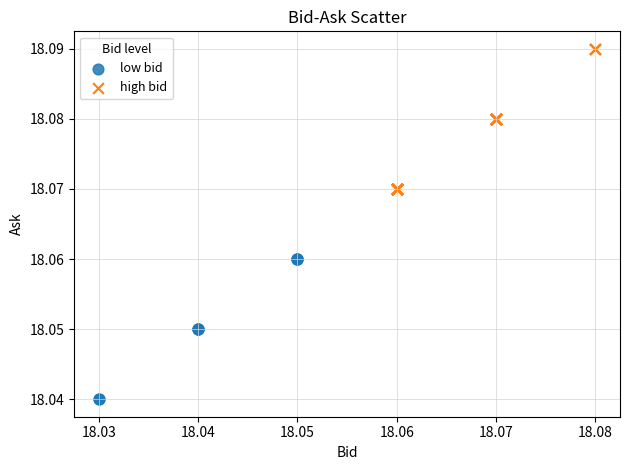

Which series contains the lowest Y value?

low bid